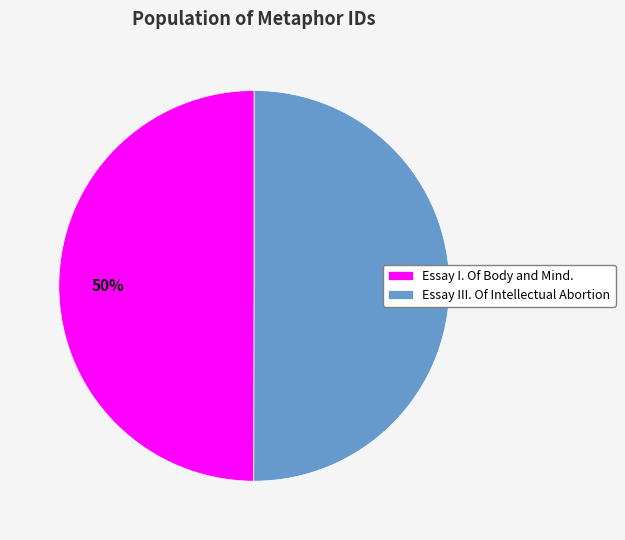

True or false: Essay III. Of Intellectual Abortion accounts for 37% of the total.

False